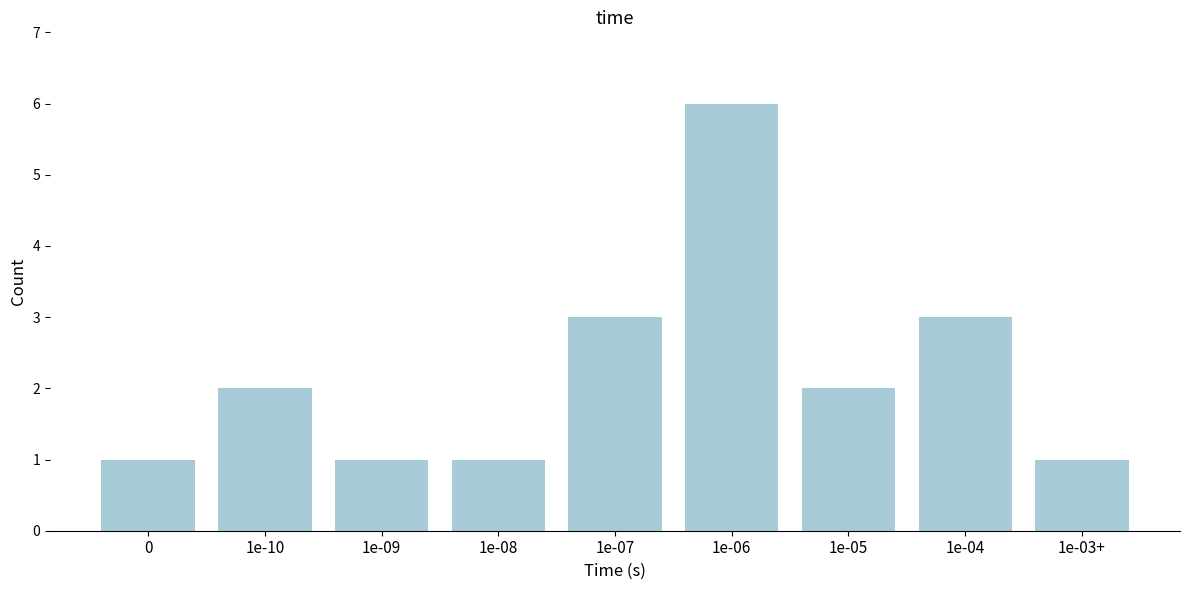

Reading right to left, what are all the values shown in this chart?

1e-03+=1	1e-04=3	1e-05=2	1e-06=6	1e-07=3	1e-08=1	1e-09=1	1e-10=2	0=1